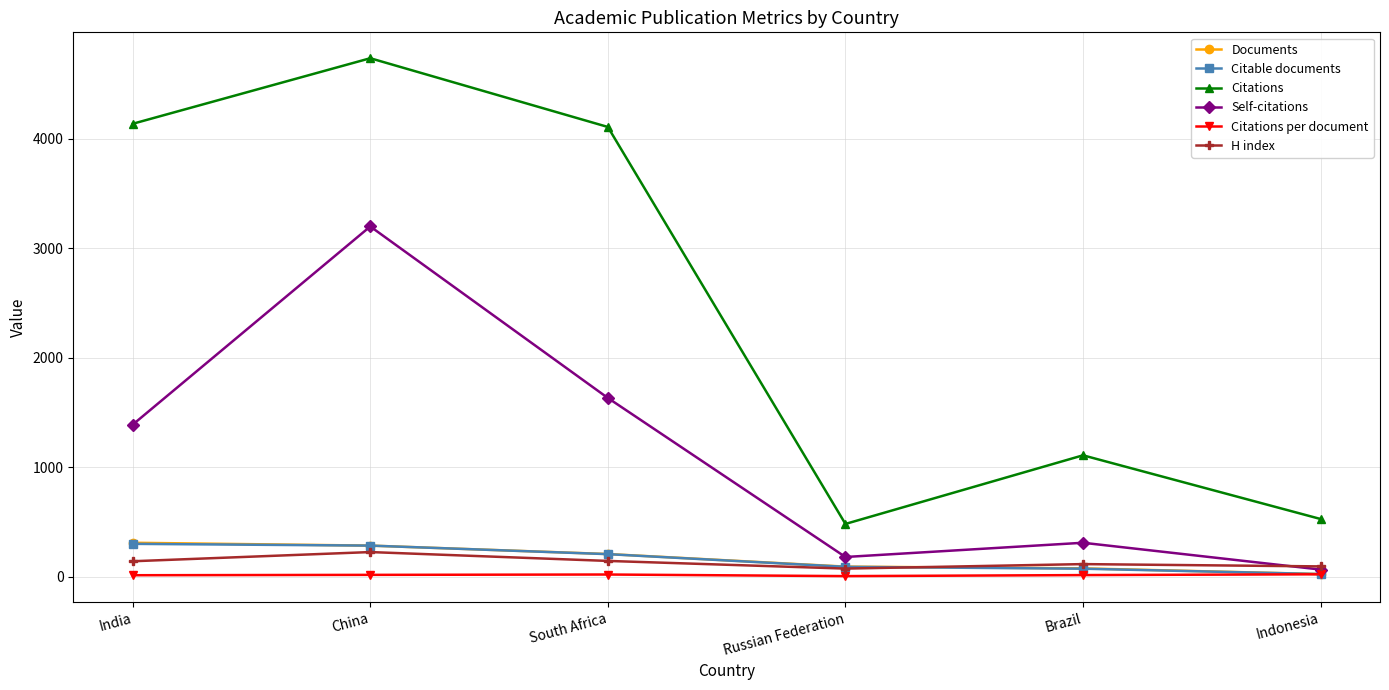

The value of H index at Russian Federation is 74.0. True or false?

True